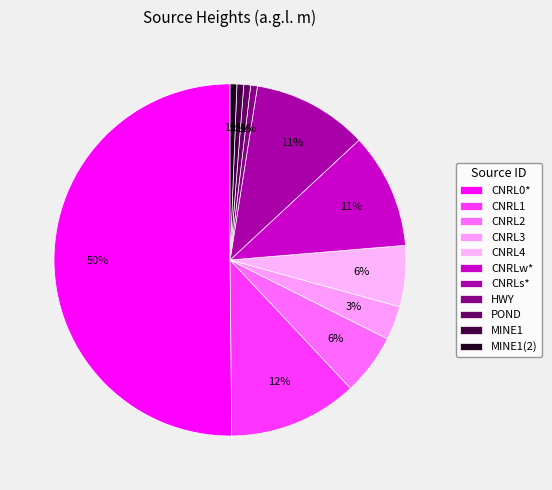

What is the change in value from CNRL1 to MINE1(2)?

-108